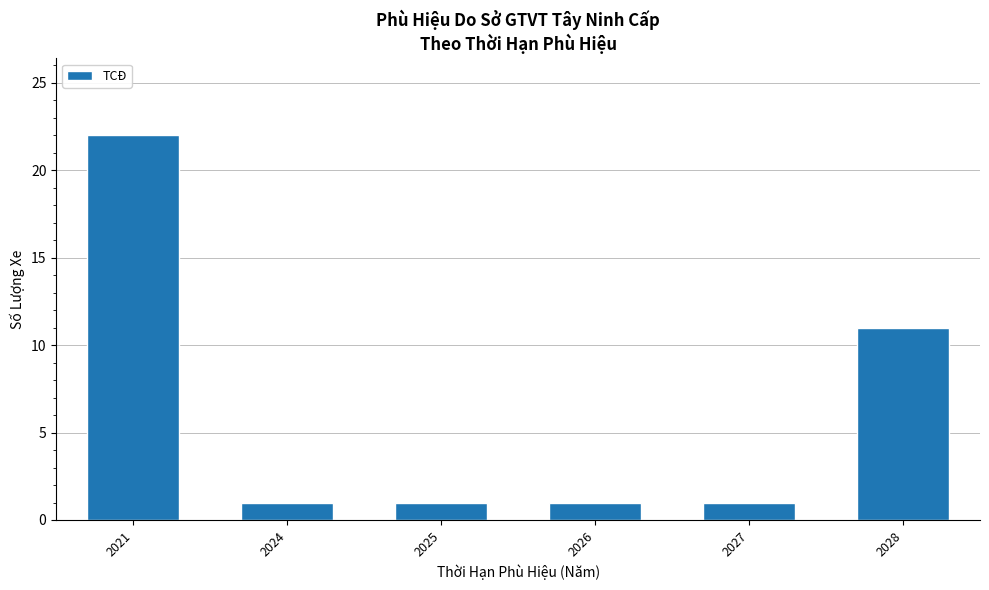

What is the average value?

6